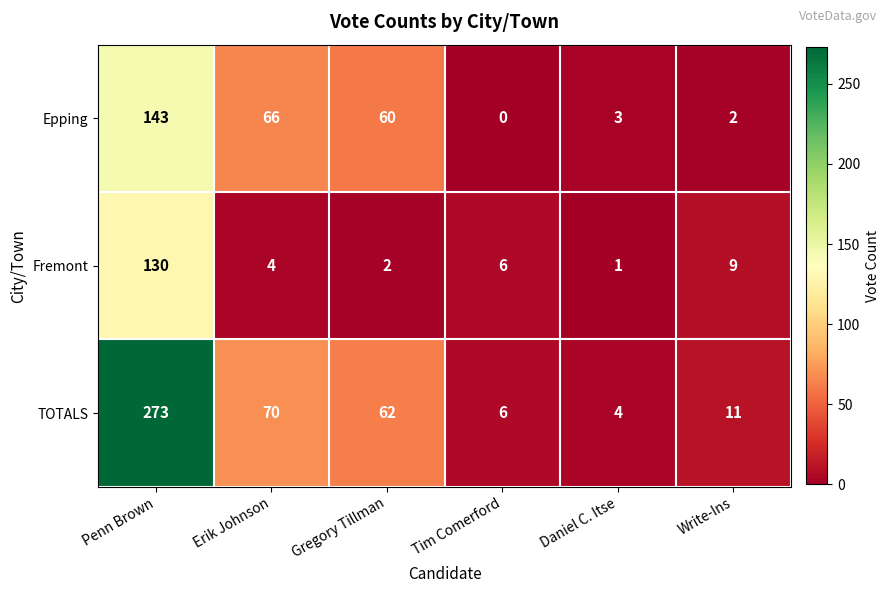

Count the number of data series in this chart.

3